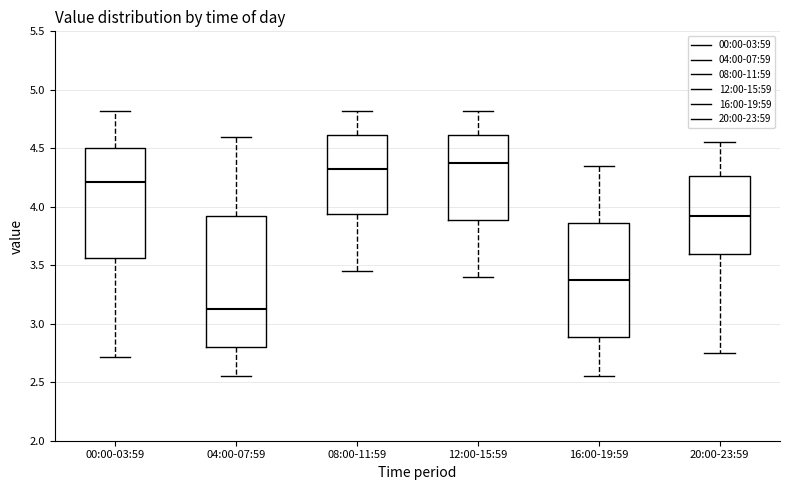

Reading left to right, transcribe this box plot: for each box, give where its median line is, the range the box spans, and where its two whiskers end, as read against the y-axis. The values are not printed on the chart, so give them approximately, as read against the axis.

00:00-03:59: median 4.20, box 3.55 to 4.50, whiskers 2.70 to 4.80
04:00-07:59: median 3.15, box 2.80 to 3.95, whiskers 2.55 to 4.60
08:00-11:59: median 4.35, box 3.95 to 4.60, whiskers 3.45 to 4.80
12:00-15:59: median 4.40, box 3.90 to 4.60, whiskers 3.40 to 4.80
16:00-19:59: median 3.40, box 2.90 to 3.85, whiskers 2.55 to 4.35
20:00-23:59: median 3.95, box 3.60 to 4.25, whiskers 2.75 to 4.55